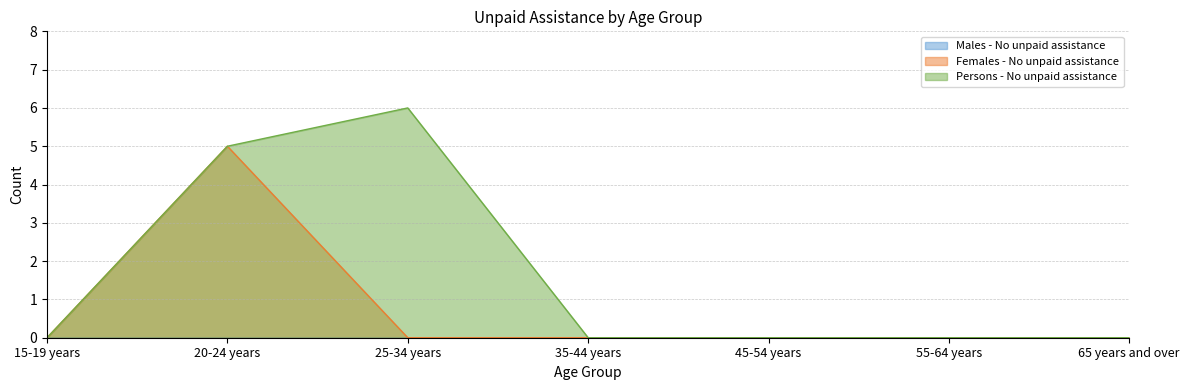

What is the label of the 1st point from the left?

15-19 years